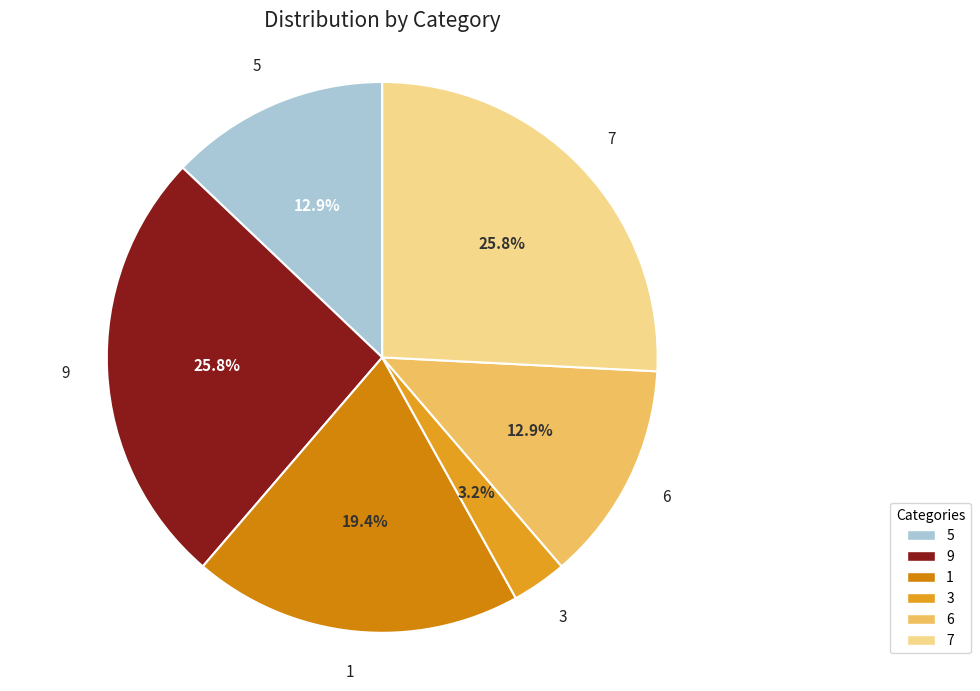

Is it true that 9 is 11% of the pie?

False